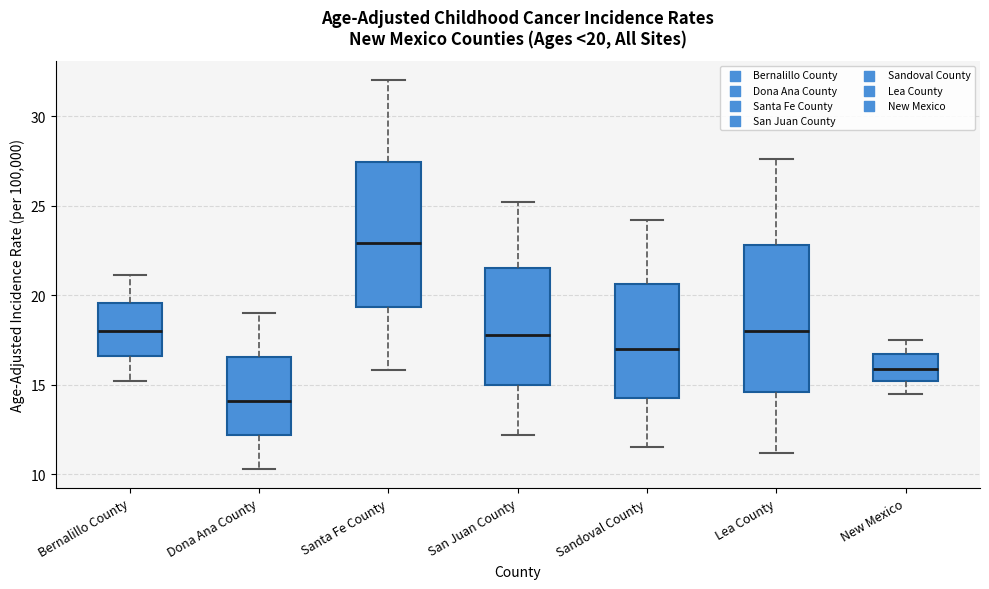

Which box has the lowest median line?

Dona Ana County